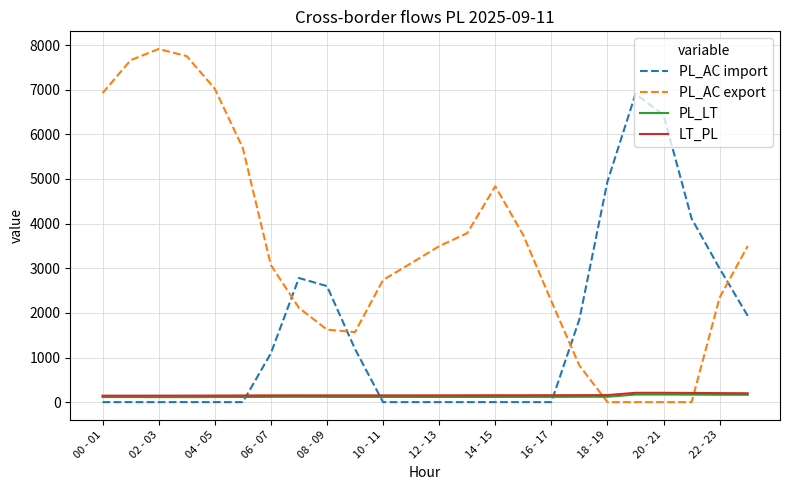

Which series has the largest total across all categories?

PL_AC export